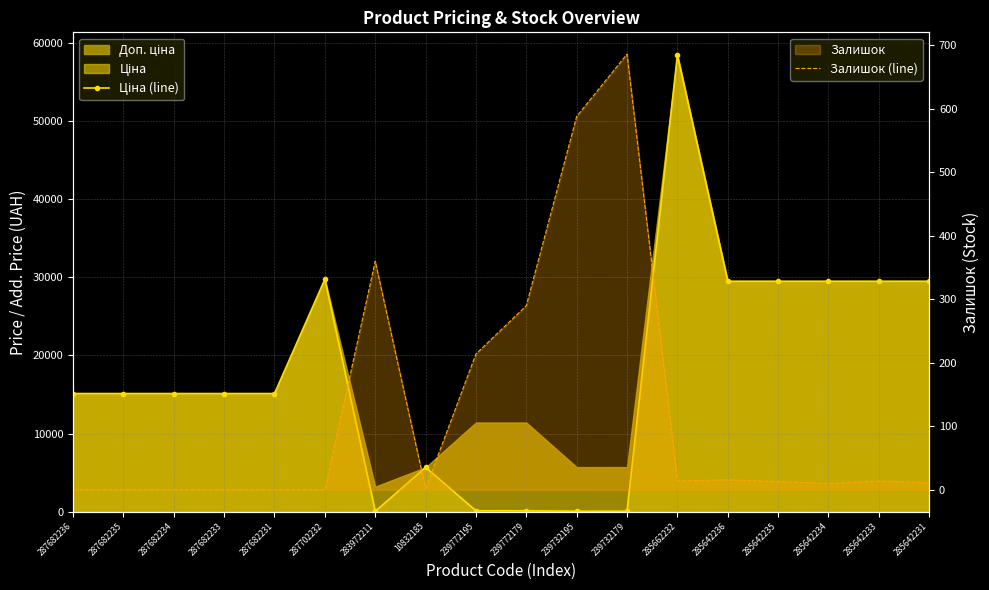

Reading right to left, list all the values displayed in this chart.

Ціна (line): 29491.5	29491.5	29491.5	29491.5	29491.5	58426.5	57.0	57.0	114.1	114.1	5673.8	32.0	29747.2	15120.0	15120.0	15120.0	15120.0	15120.0
Залишок (line): 11.0	14.0	10.0	13.0	16.0	14.0	686.0	588.0	290.0	214.0	2.0	360.0	0.0	0.0	0.0	0.0	0.0	0.0